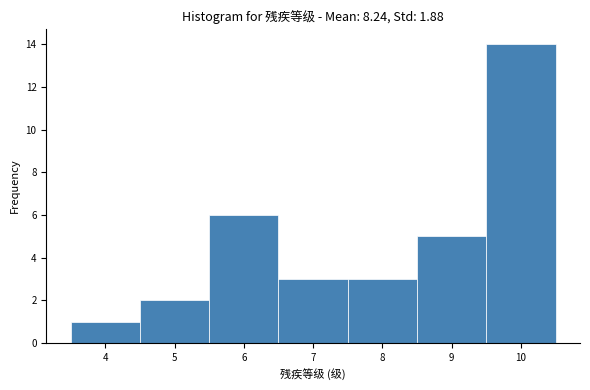

Which range on the x-axis has the tallest bar?

9.5 to 10.5